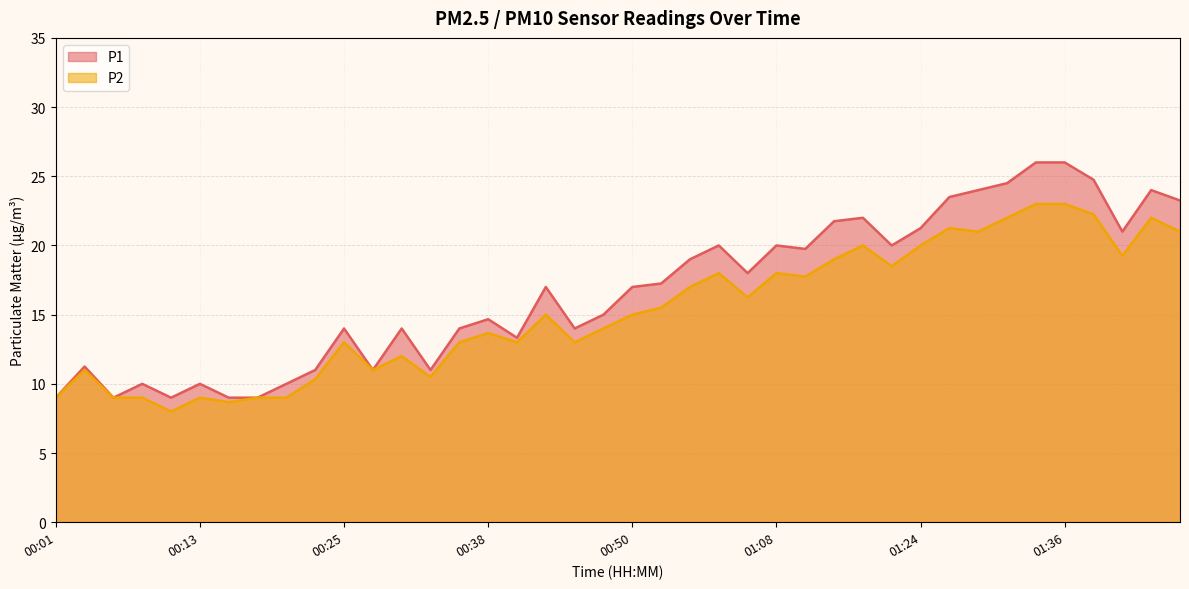

Reading left to right, list all the values displayed in this chart.

P1: 00:01=9.0	00:03=11.2	00:06=9.0	00:08=10.0	00:11=9.0	00:13=10.0	00:15=9.0	00:18=9.0	00:20=10.0	00:23=11.0	00:25=14.0	00:28=11.0	00:30=14.0	00:33=11.0	00:35=14.0	00:38=14.7	00:40=13.3	00:43=17.0	00:45=14.0	00:48=15.0	00:50=17.0	00:53=17.2	00:55=19.0	00:58=20.0	01:03=18.0	01:08=20.0	01:13=19.8	01:16=21.8	01:18=22.0	01:21=20.0	01:24=21.2	01:26=23.5	01:29=24.0	01:31=24.5	01:34=26.0	01:36=26.0	01:39=24.8	01:41=21.0	01:44=24.0	01:46=23.2
P2: 00:01=9.0	00:03=11.0	00:06=9.0	00:08=9.0	00:11=8.0	00:13=9.0	00:15=8.7	00:18=9.0	00:20=9.0	00:23=10.3	00:25=13.0	00:28=11.0	00:30=12.0	00:33=10.5	00:35=13.0	00:38=13.7	00:40=13.0	00:43=15.0	00:45=13.0	00:48=14.0	00:50=15.0	00:53=15.5	00:55=17.0	00:58=18.0	01:03=16.2	01:08=18.0	01:13=17.8	01:16=19.0	01:18=20.0	01:21=18.5	01:24=20.0	01:26=21.2	01:29=21.0	01:31=22.0	01:34=23.0	01:36=23.0	01:39=22.2	01:41=19.2	01:44=22.0	01:46=21.0